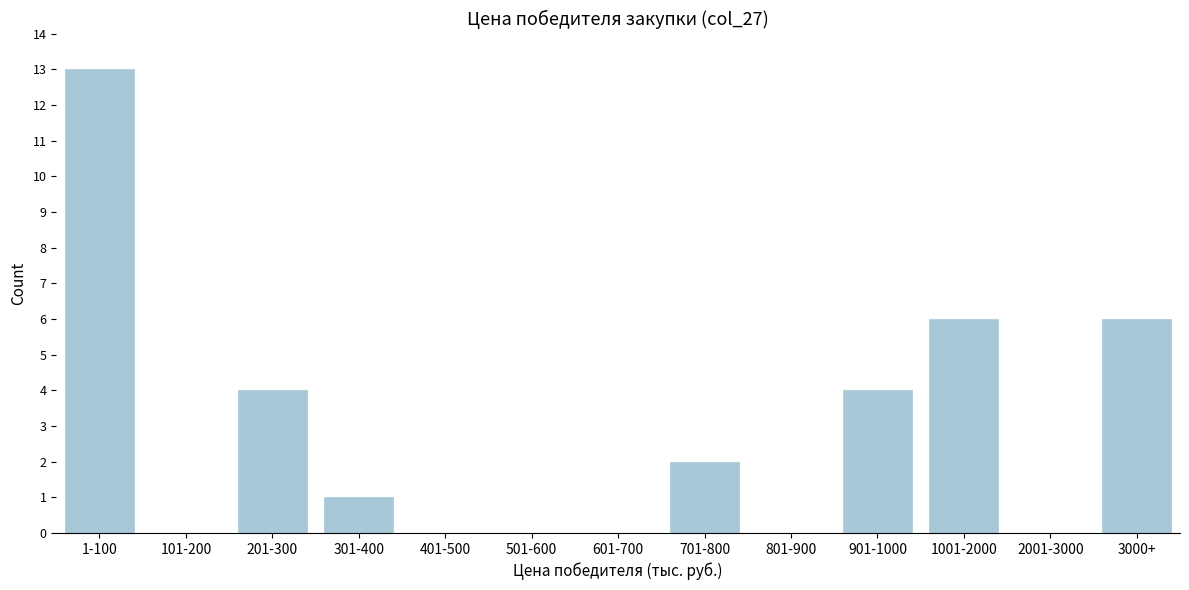

Reading left to right, what are all the values shown in this chart?

1-100=13	101-200=0	201-300=4	301-400=1	401-500=0	501-600=0	601-700=0	701-800=2	801-900=0	901-1000=4	1001-2000=6	2001-3000=0	3000+=6